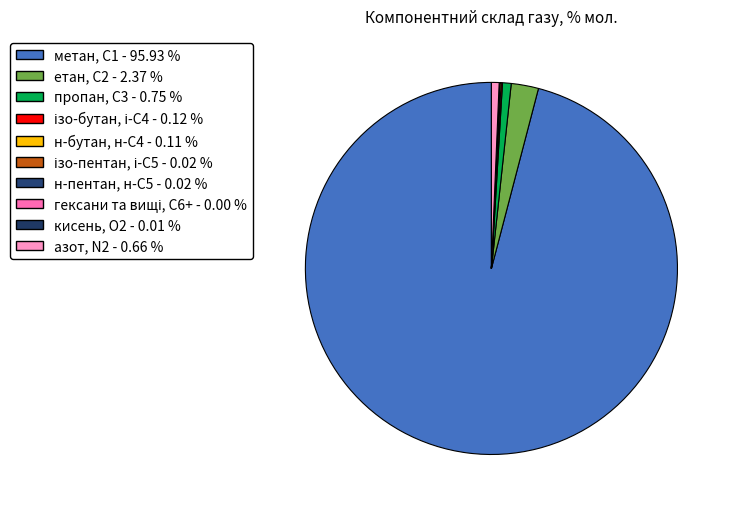

What is the smallest slice in the pie chart?

гексани та вищі, С6+